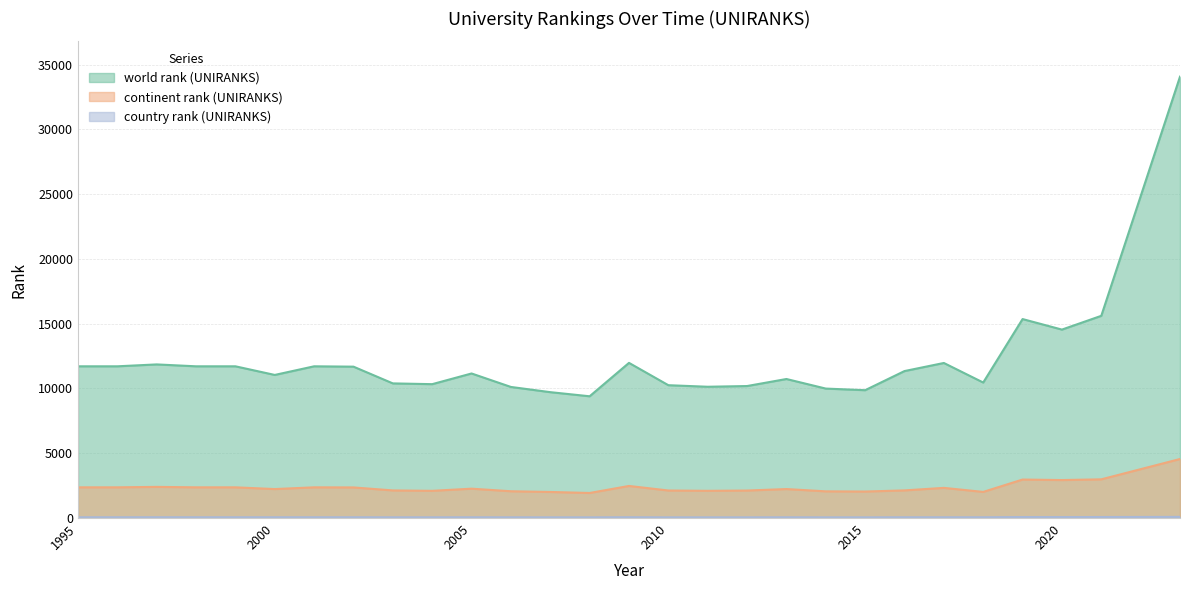

What is the difference between the maximum and minimum values in the continent rank (UNIRANKS) series?

2622